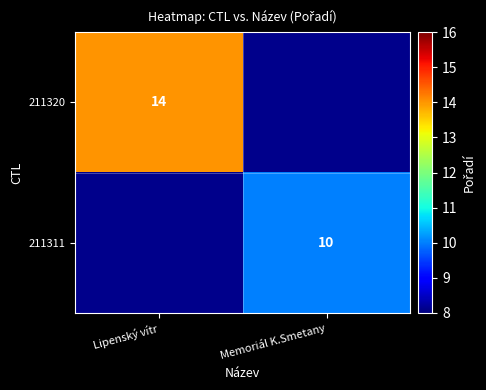

The value of 211311 at Memoriál K.Smetany is 14. True or false?

False